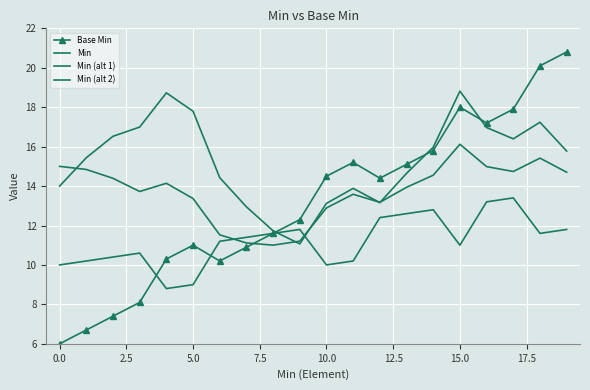

What is the average value of the Min (alt 1) series?

11.2